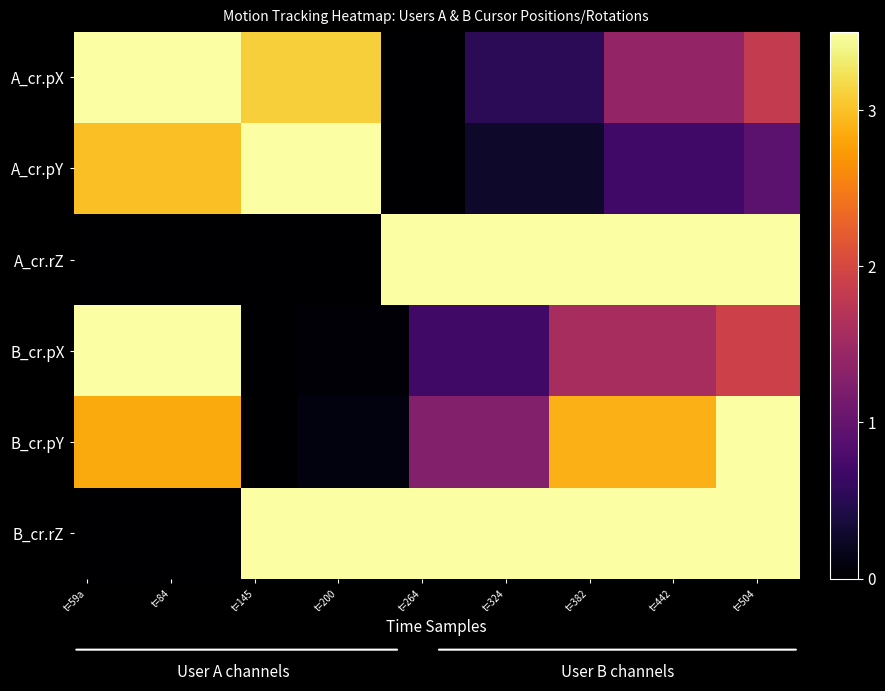

Which series has the largest total across all categories?

B_cr.rZ